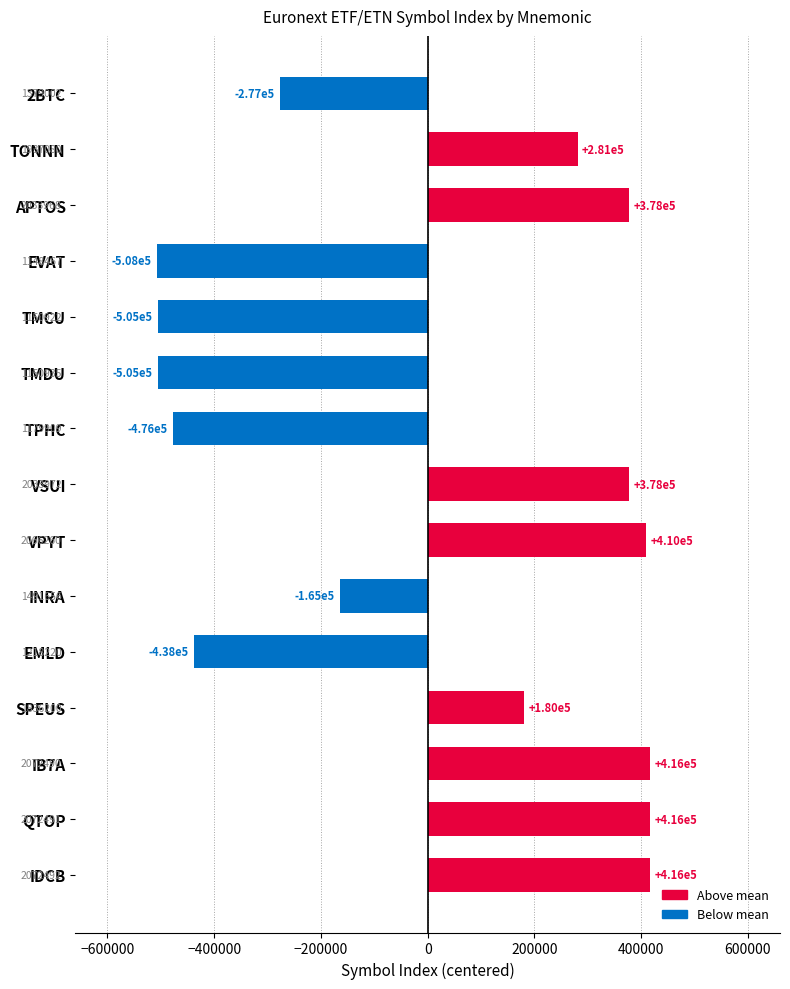

Which label corresponds to the smallest value in the chart?

EVAT